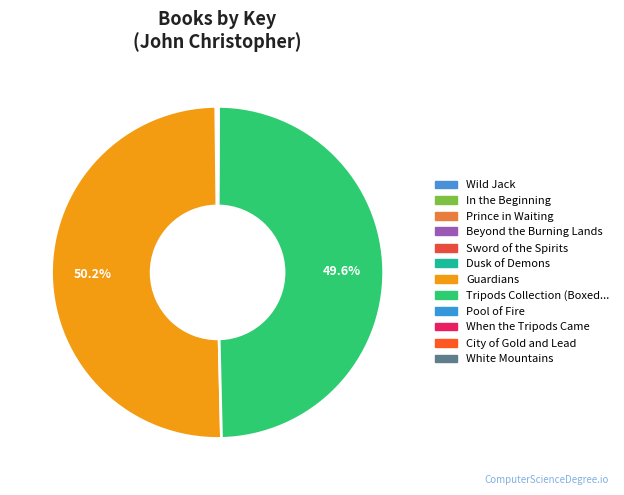

Count the number of slices in the pie.

12